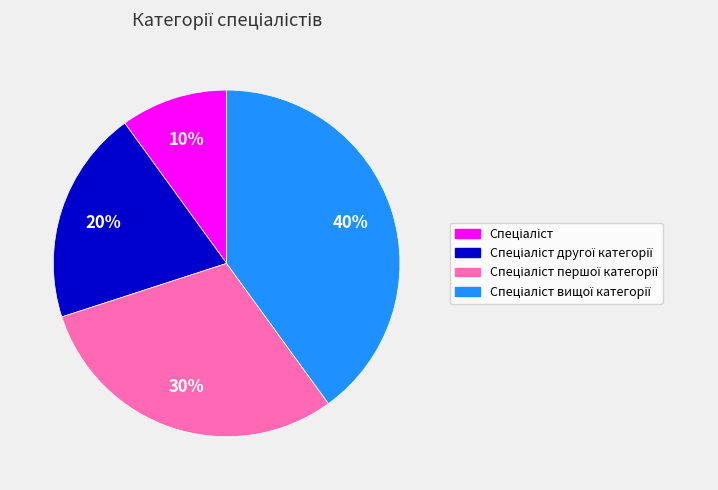

Is there any slice that represents more than half of the pie?

No